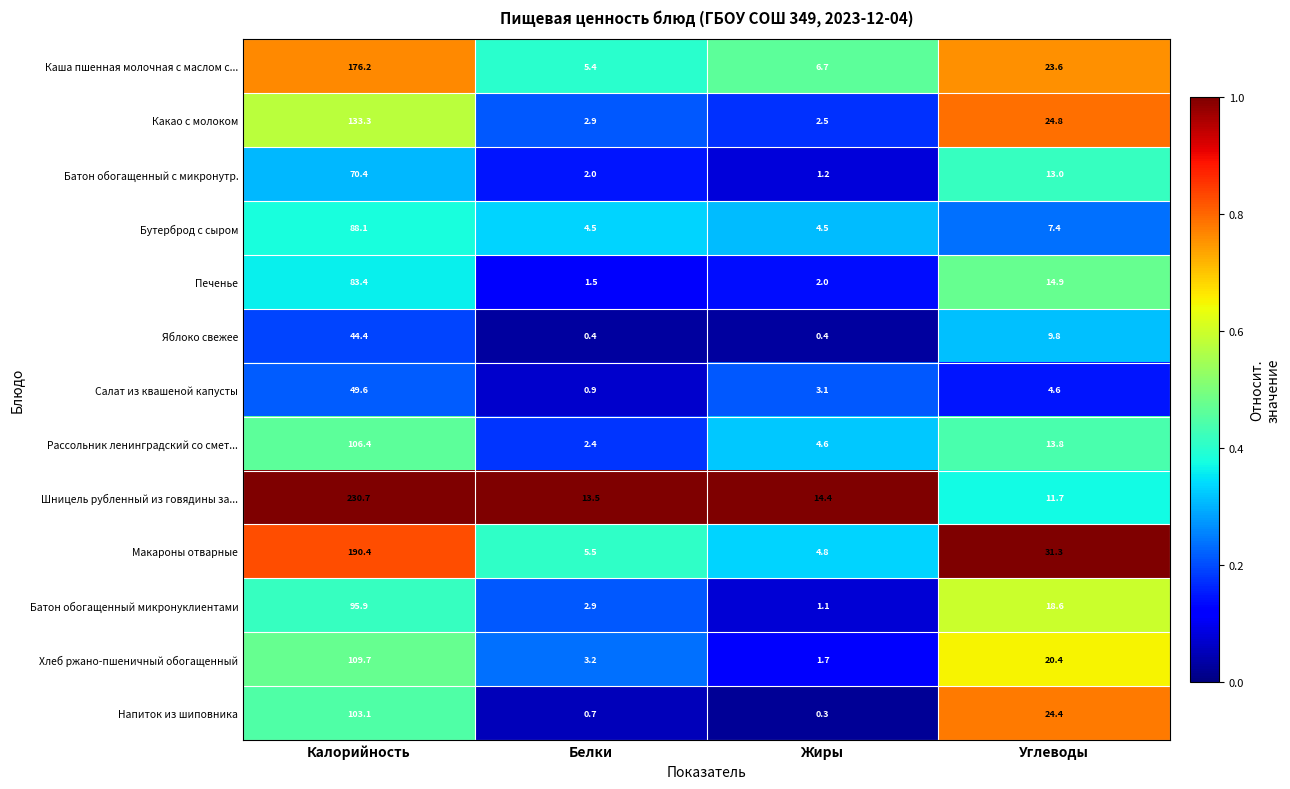

What is the difference between the Батон обогащенный с микронутр. values at Жиры and Углеводы?

11.8